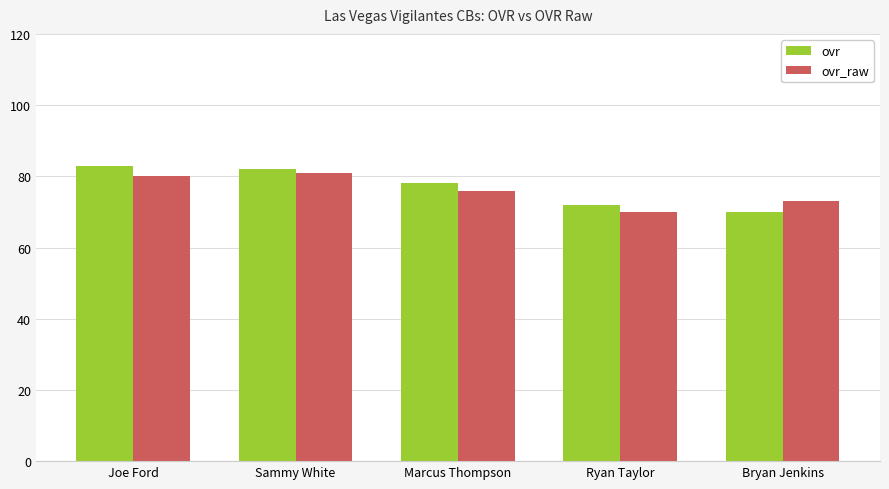

What is the total value across all series at Marcus Thompson?

154